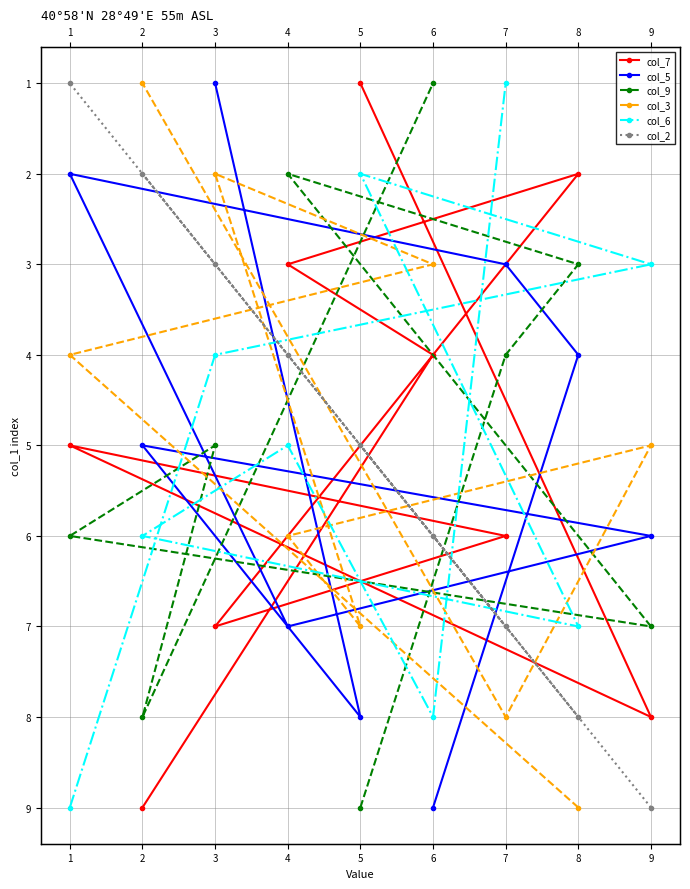

At which category does col_3 reach its first local peak?

5